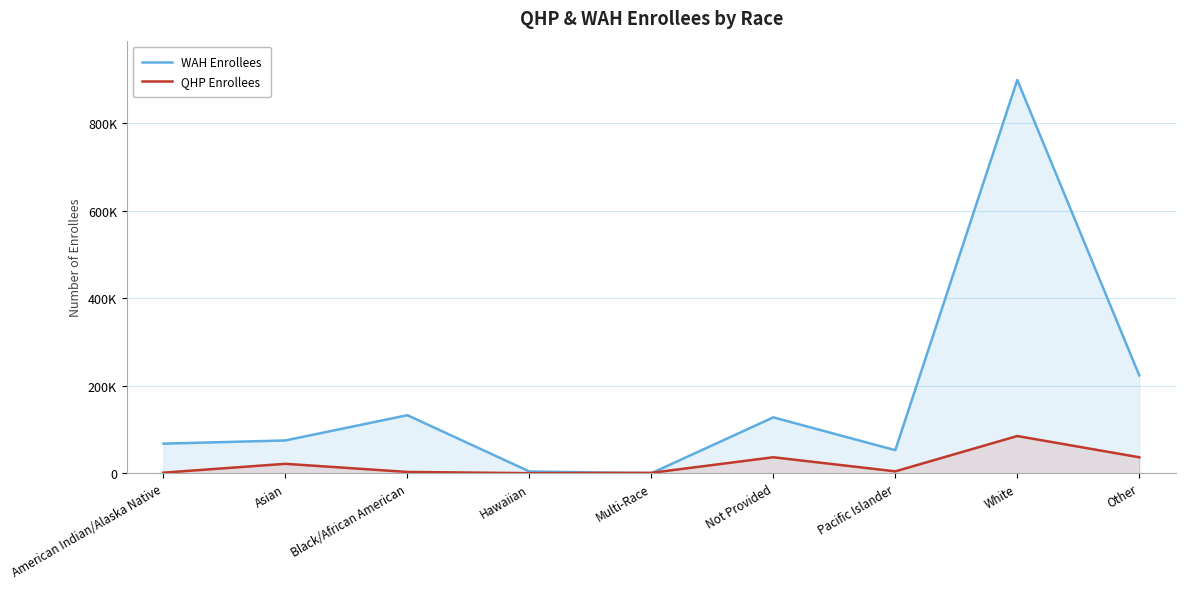

What is the average value of the WAH Enrollees series?

175880